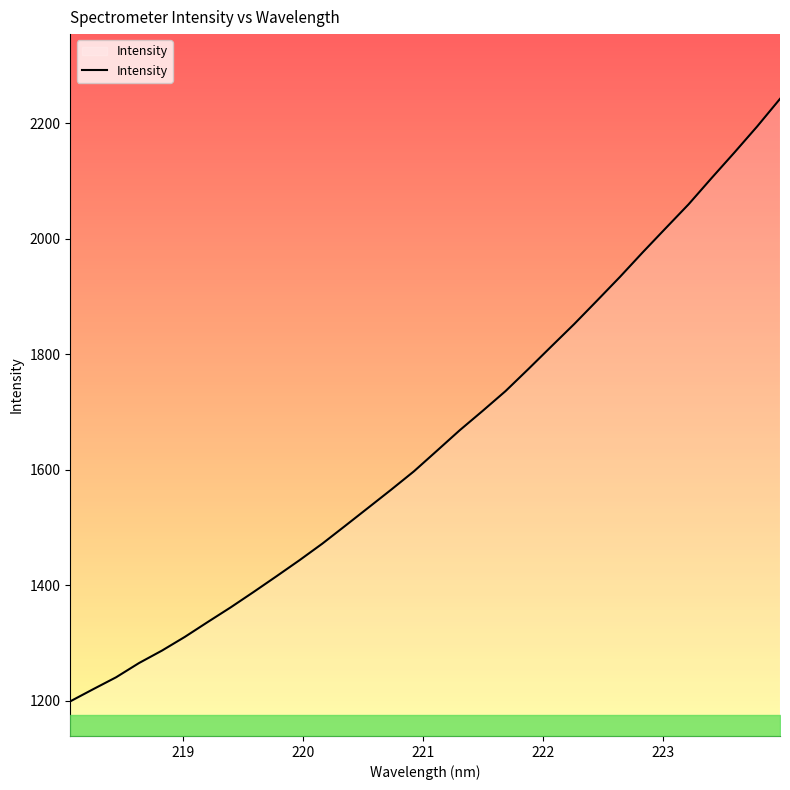

How many lines are shown in the chart?

1